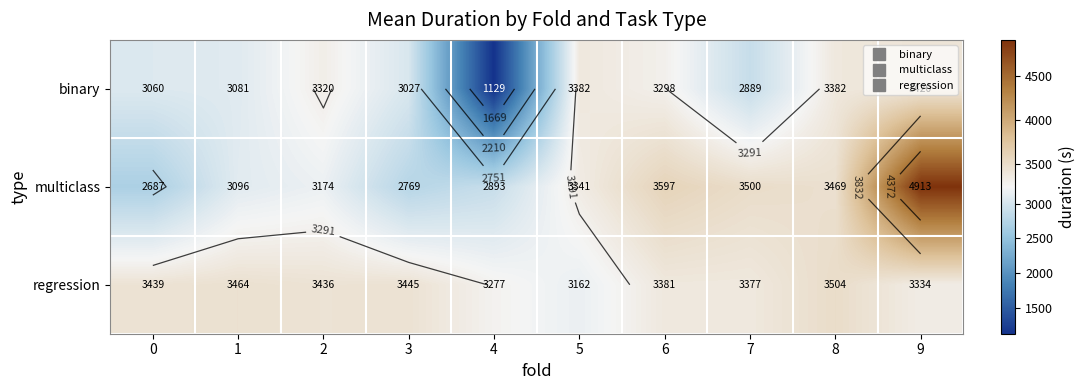

What is the difference between the second highest and minimum values in the multiclass series?

910.5